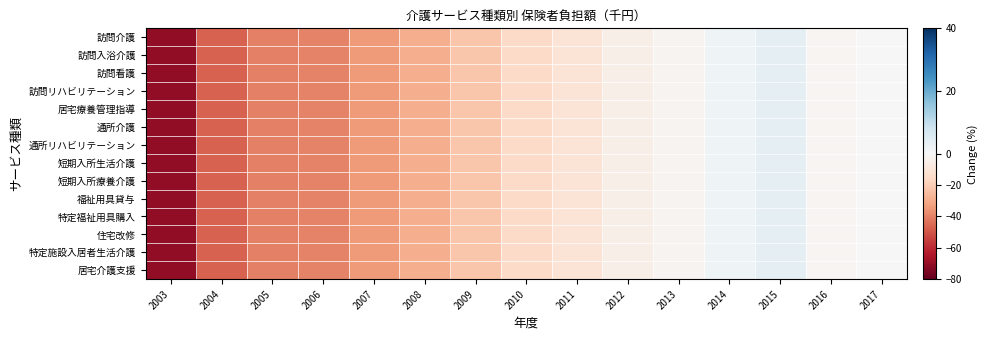

What is the total value across all series at 2015?

56.4